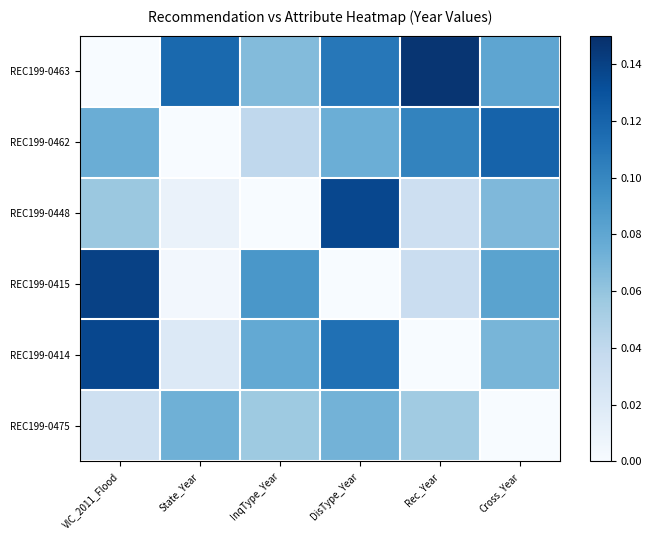

What is the total value across all series at DisType_Year?

0.5